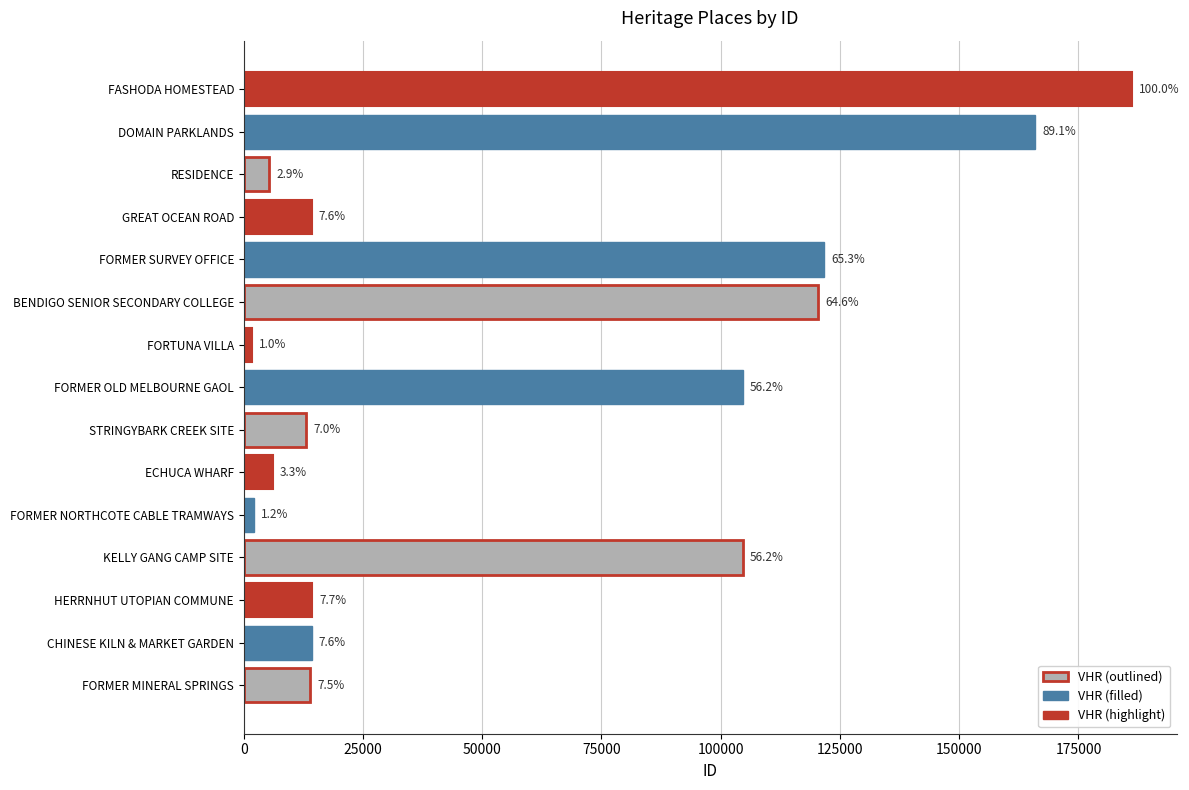

How many bars are there in total?

15